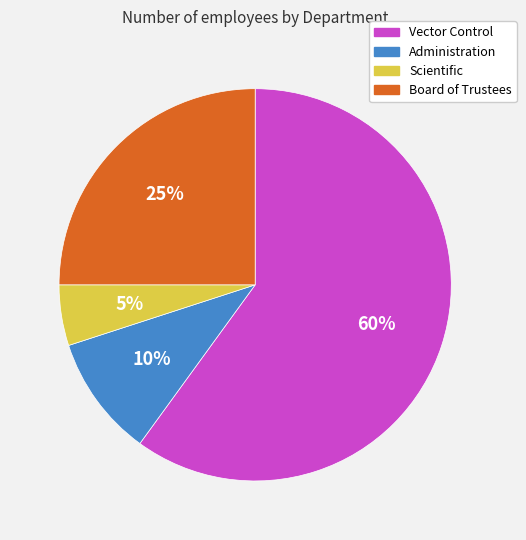

True or false: Vector Control accounts for 60% of the total.

True